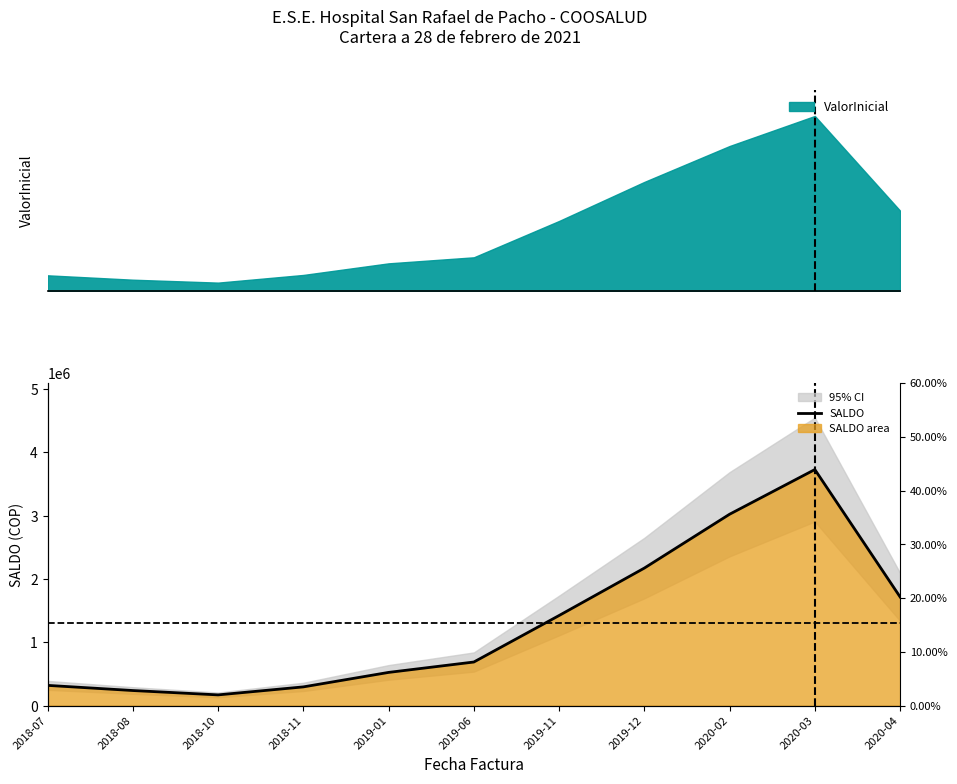

How many lines are shown in the chart?

1